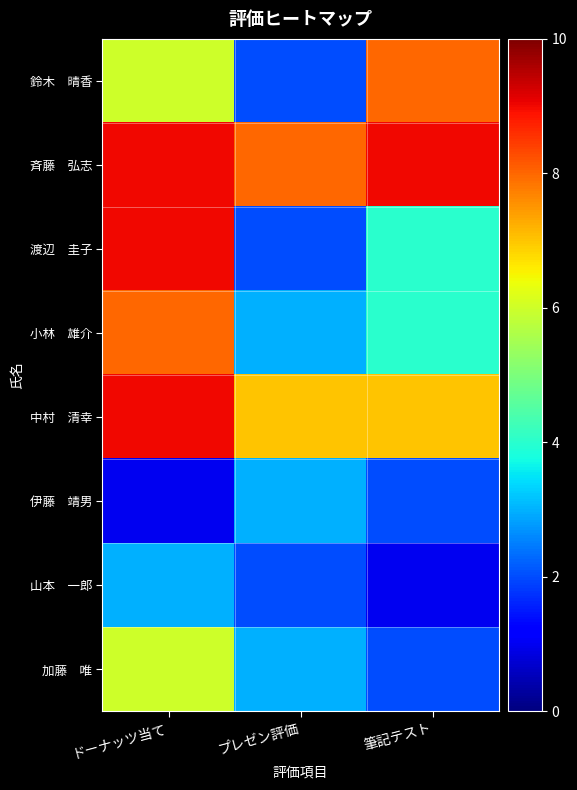

What is the total value across all series at 筆記テスト?

37